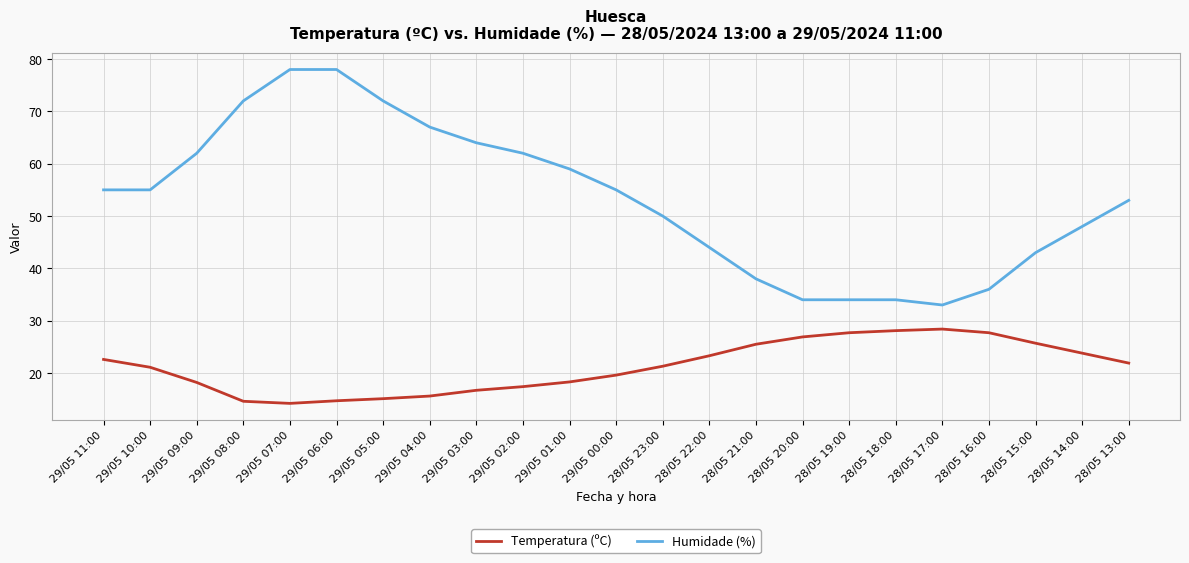

True or false: Temperatura (ºC) and Humidade (%) cross at least once.

False